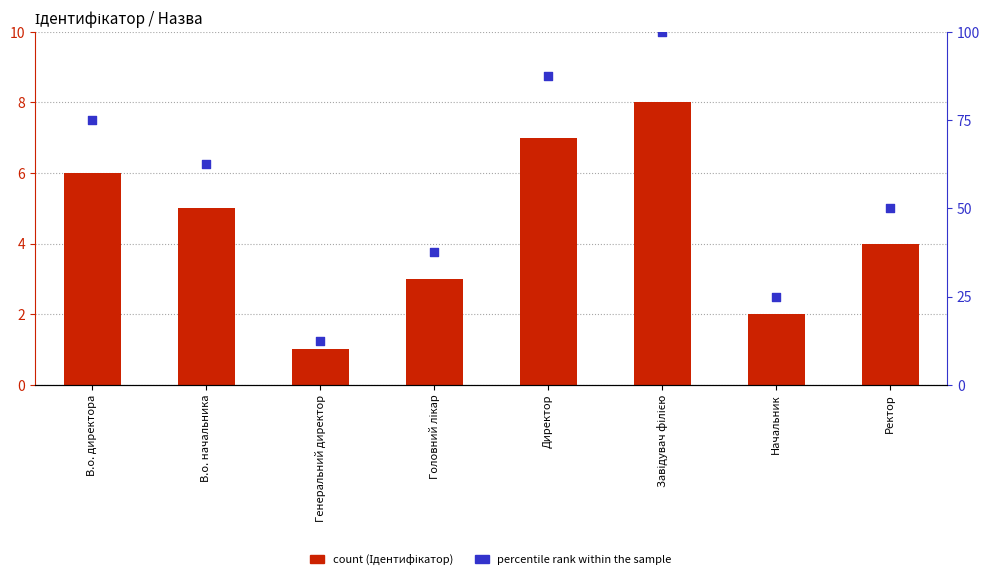

Which series contains the highest Y value?

percentile rank within the sample